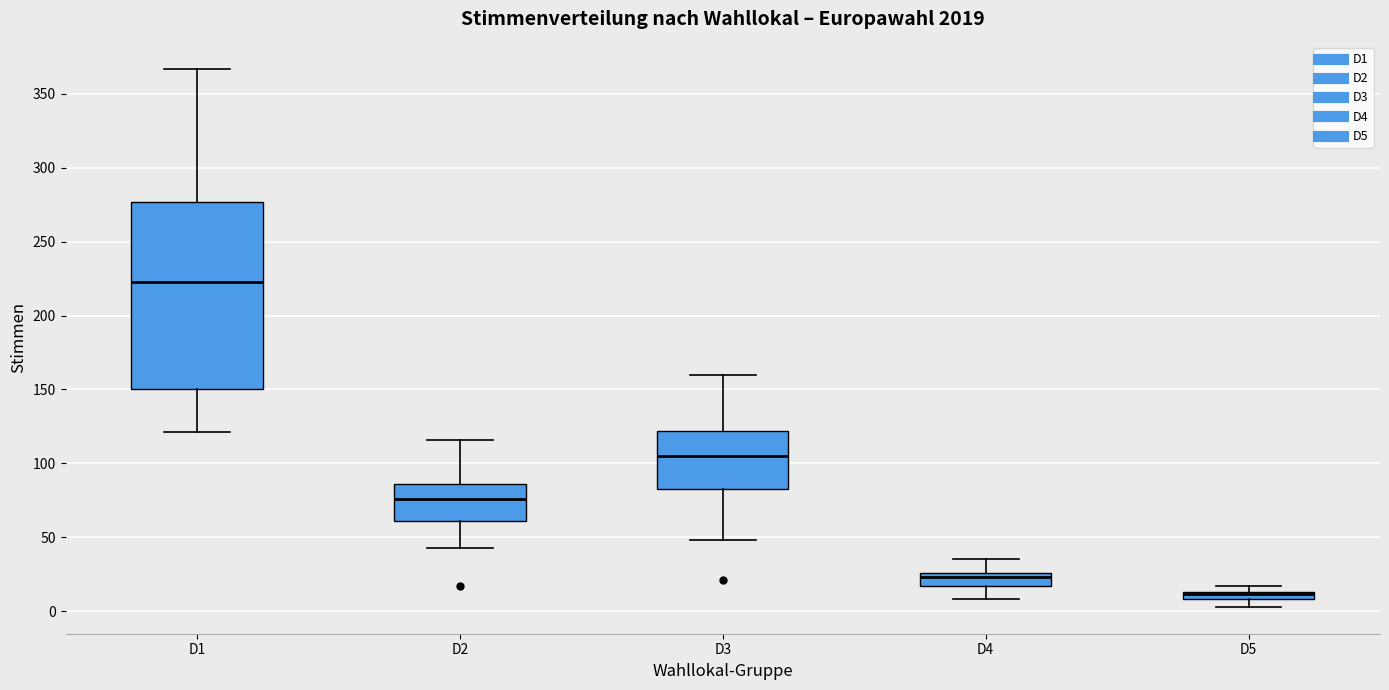

Which box is the tallest, from its lower edge to its upper edge?

D1